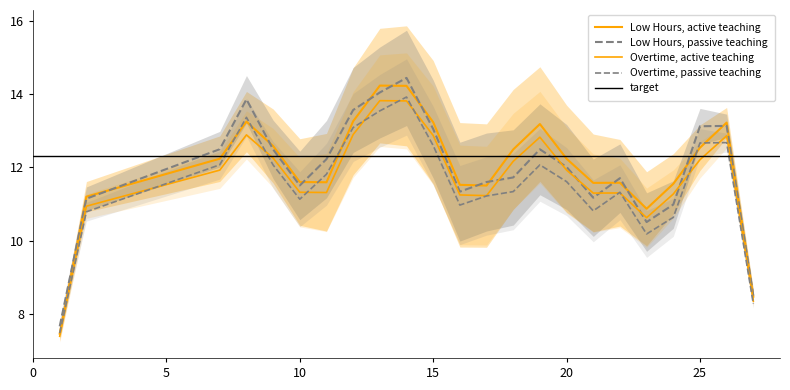

True or false: there are more than 1 points higher than both neighbors.

True